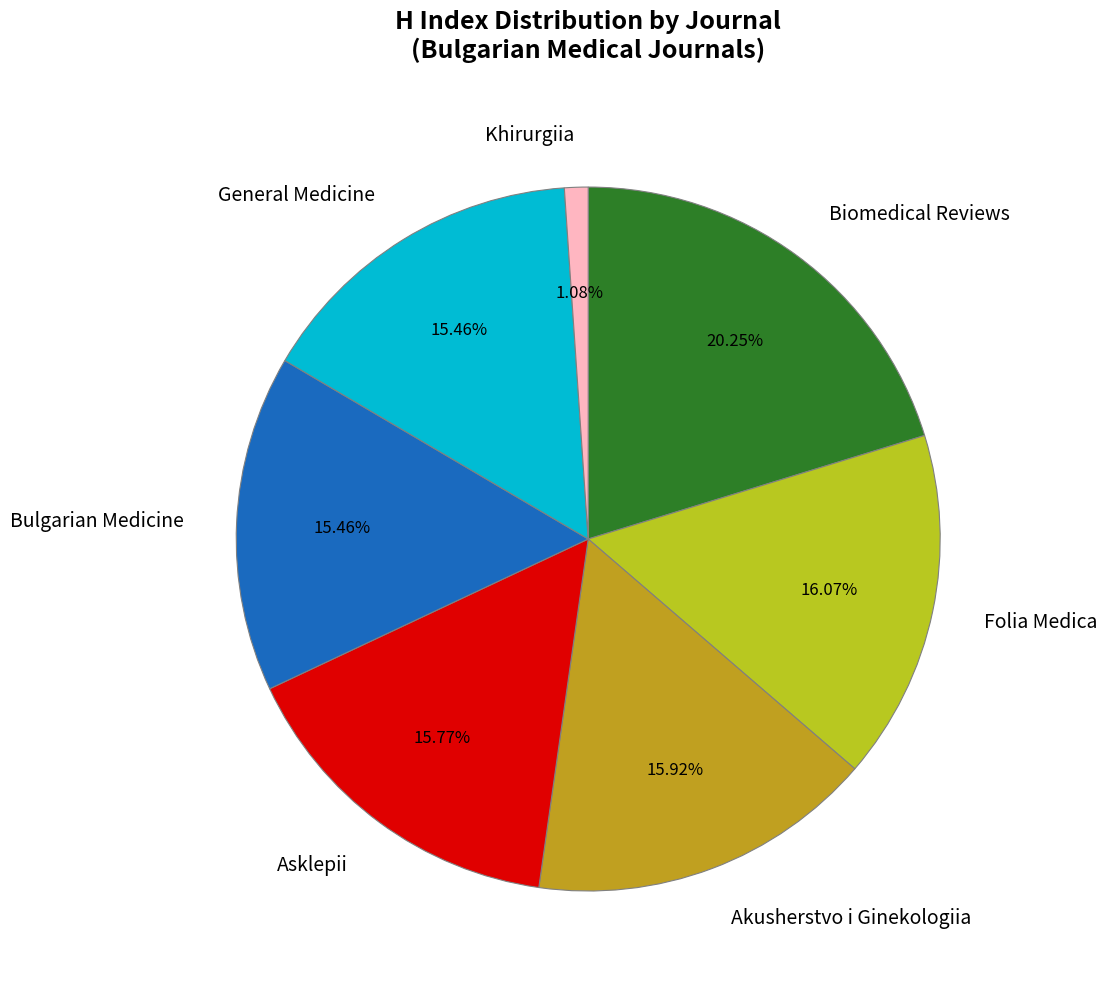

What is the ratio of the value at Folia Medica to the value at General Medicine?

1.0